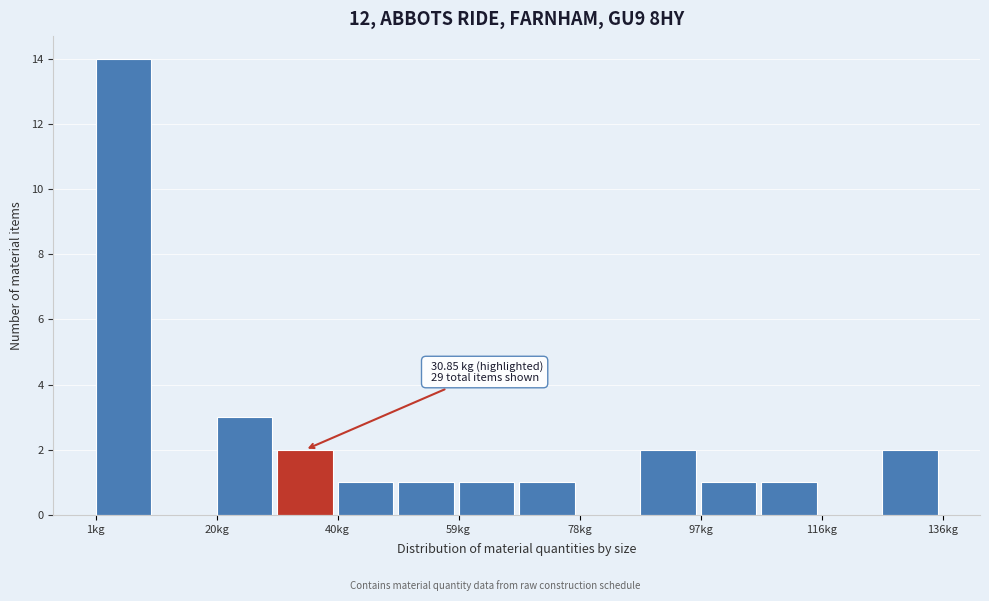

Which range on the x-axis has the tallest bar?

2 to 10